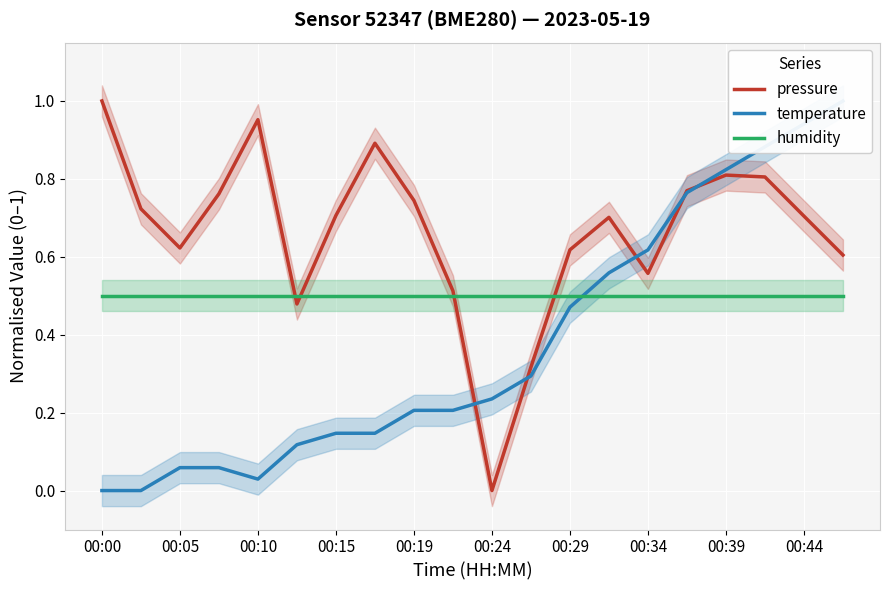

True or false: pressure has a value of 0.2 at 00:29.

False